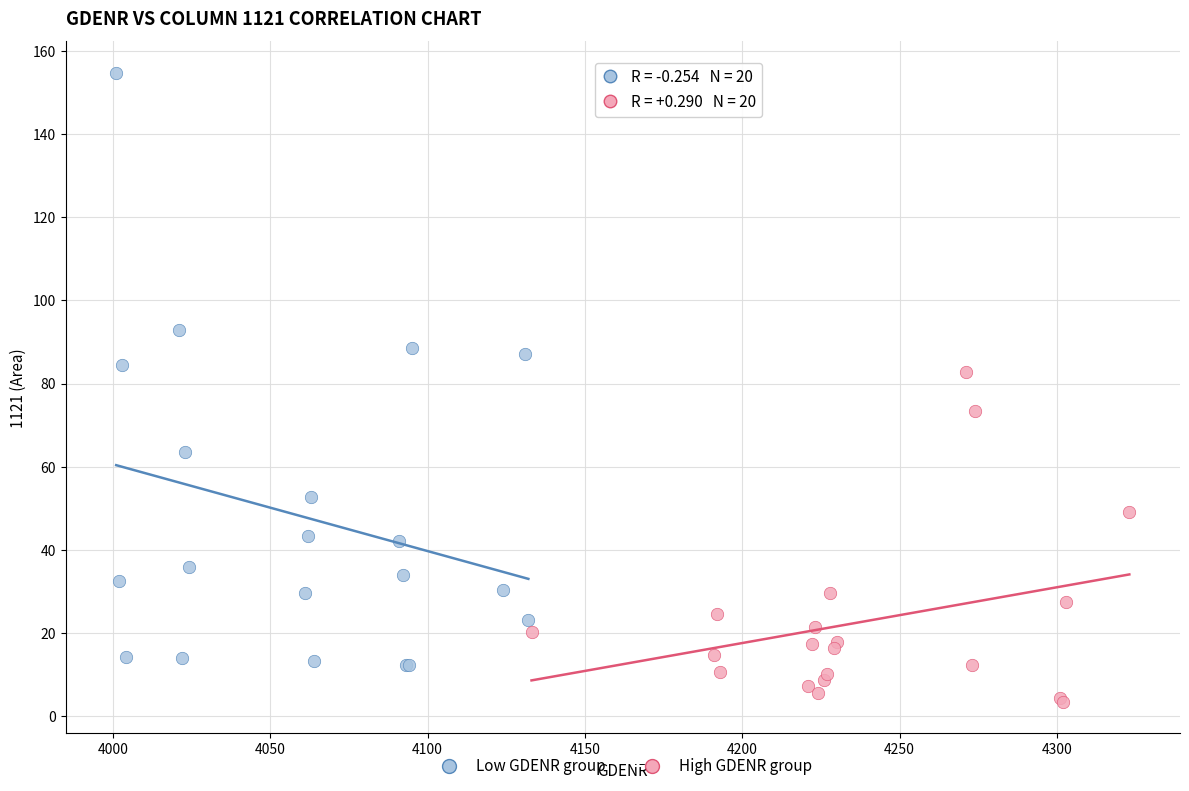

Which series contains the lowest Y value?

High GDENR group